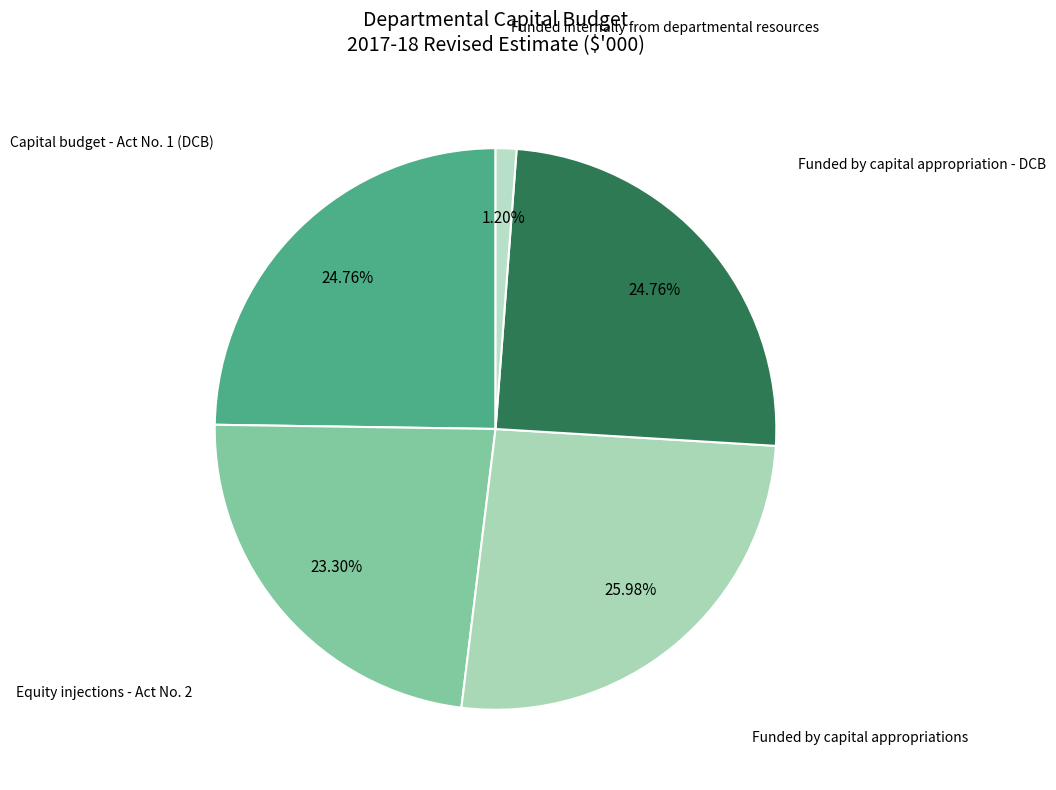

How many segments does this pie chart have?

5